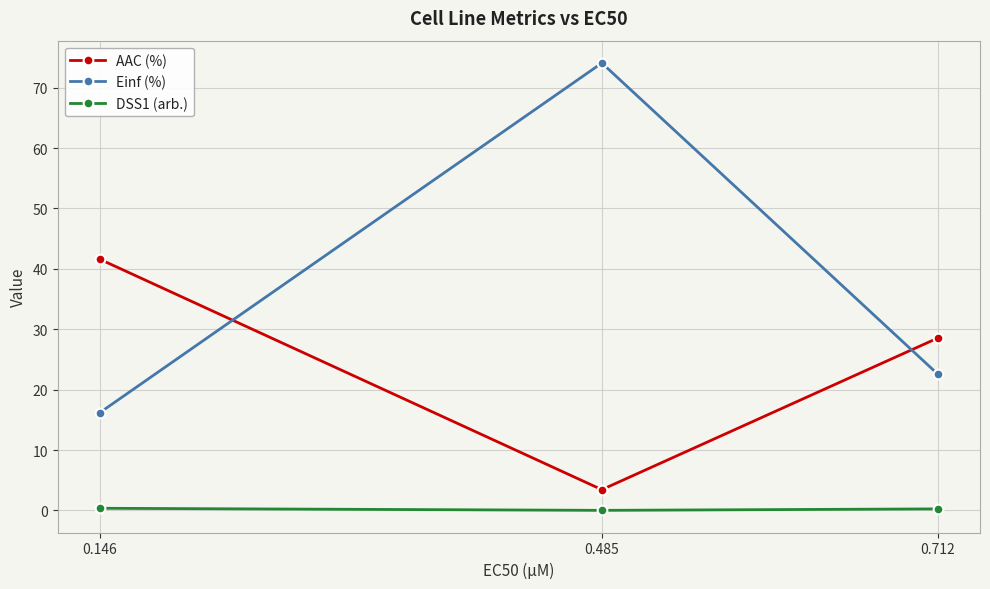

What are all the series names shown in the legend?

AAC (%), Einf (%), DSS1 (arb.)